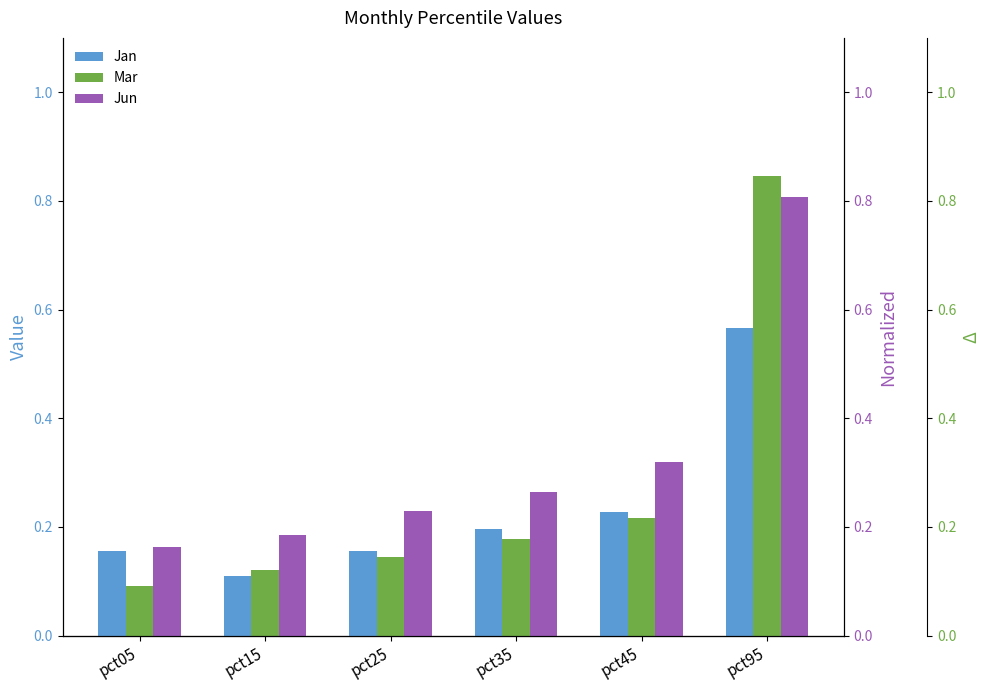

Rank the series at pct25 from highest to lowest value.

Jun, Jan, Mar